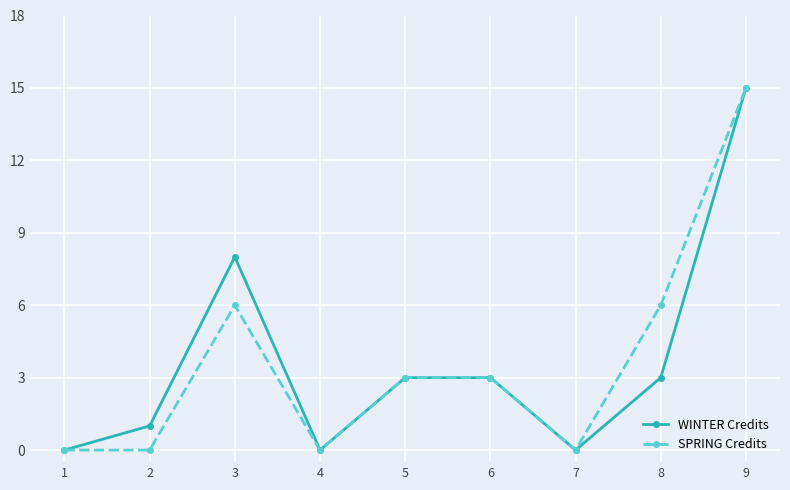

What is the value of the WINTER Credits point at the 2nd from the left?

1